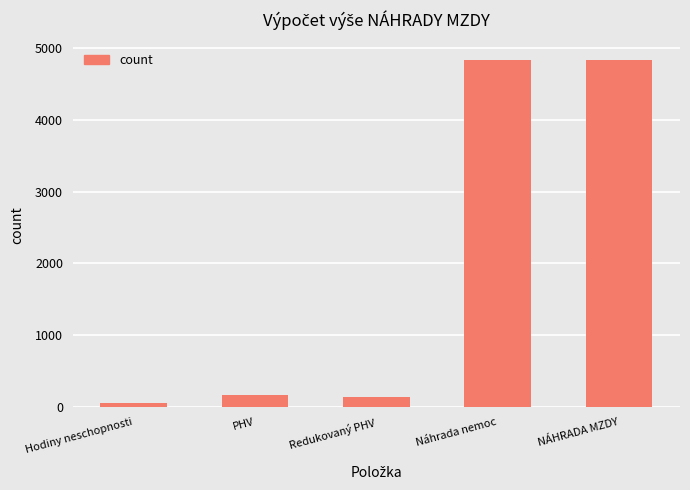

What is the value of the 2nd bar from the left?

160.0